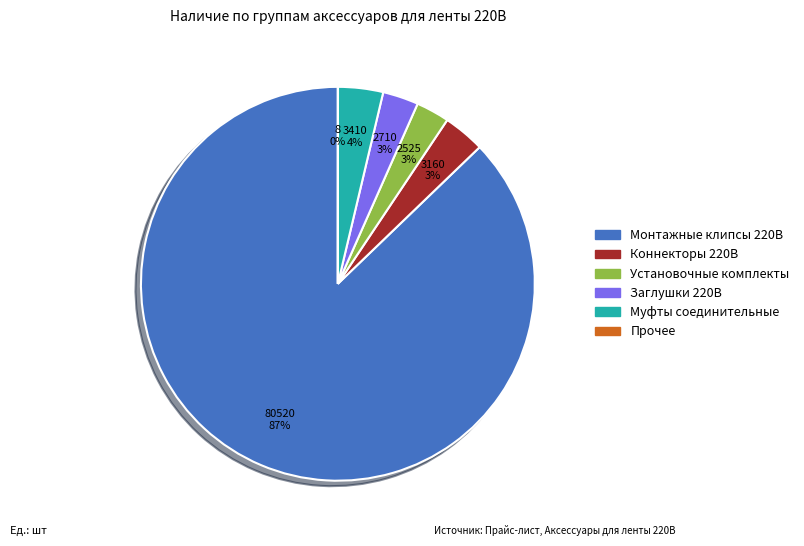

To the nearest percent, what is the difference between the largest and smallest slice percentages?

87%